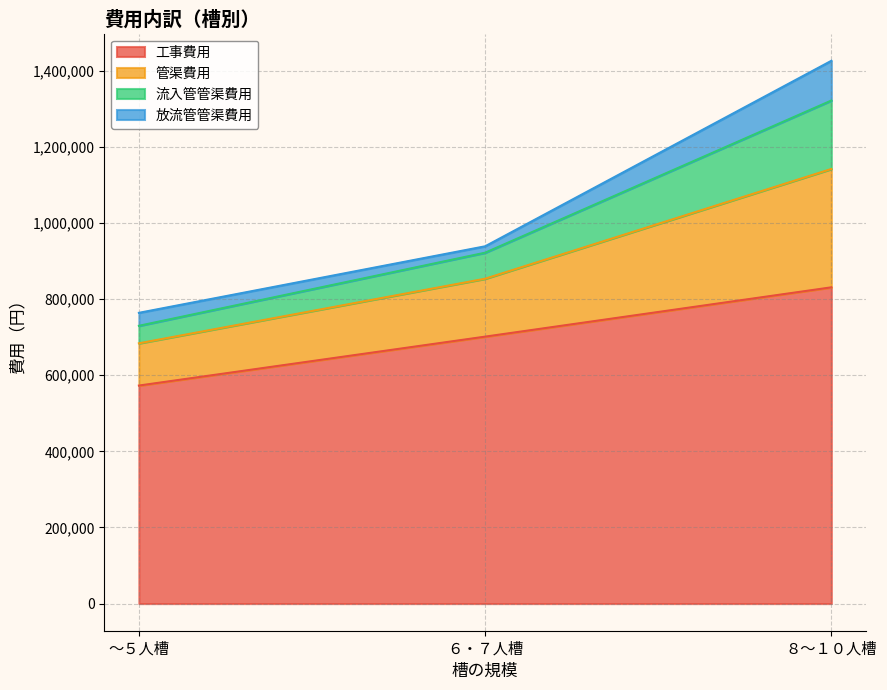

How many data points in 流入管管渠費用 are above 921927?

2